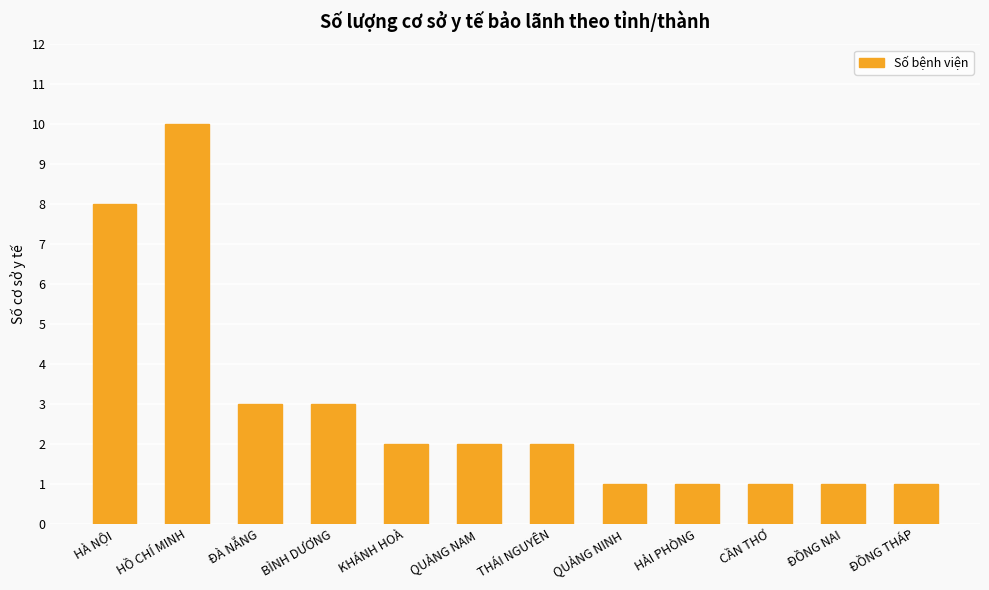

What is the label of the 5th bar from the right?

QUẢNG NINH